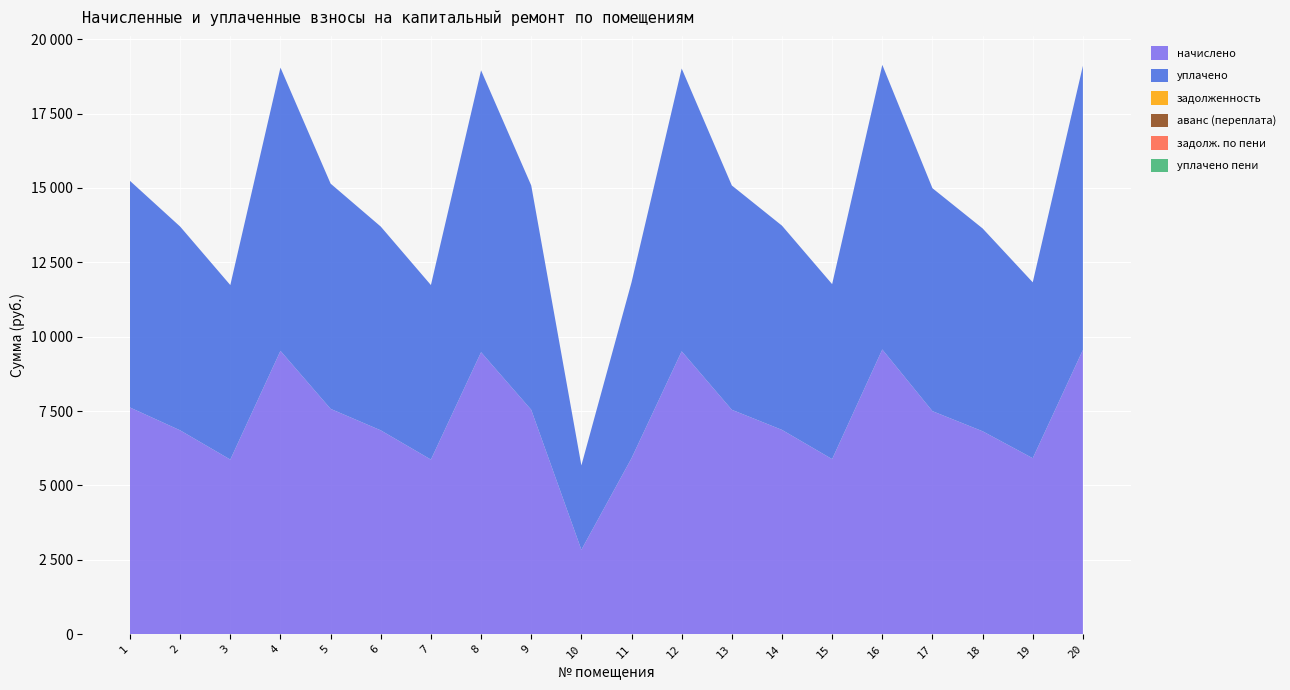

Reading left to right, extract all data points from this chart.

начислено: 1=7618.6	2=6850.6	3=5867.5	4=9523.2	5=7572.5	6=6850.6	7=5867.5	8=9477.1	9=7541.8	10=2835.2	11=5913.6	12=9507.8	13=7541.8	14=6865.9	15=5882.9	16=9569.3	17=7495.7	18=6819.8	19=5913.6	20=9553.9
уплачено: 1=7618.6	2=6850.6	3=5867.5	4=9523.2	5=7572.5	6=6850.6	7=5867.5	8=9477.1	9=7541.8	10=2835.2	11=5913.6	12=9507.8	13=7541.8	14=6865.9	15=5882.9	16=9569.3	17=7495.7	18=6819.8	19=5913.6	20=9553.9
задолженность: 1=0.0	2=0.0	3=0.0	4=0.0	5=0.0	6=0.0	7=0.0	8=0.0	9=0.0	10=0.0	11=0.0	12=0.0	13=0.0	14=0.0	15=0.0	16=0.0	17=0.0	18=0.0	19=0.0	20=0.0
аванс (переплата): 1=0.0	2=0.0	3=0.0	4=0.0	5=0.0	6=0.0	7=0.0	8=0.0	9=0.0	10=0.0	11=0.0	12=0.0	13=0.0	14=0.0	15=0.0	16=0.0	17=0.0	18=0.0	19=0.0	20=0.0
задолж. по пени: 1=0.0	2=0.0	3=0.0	4=0.0	5=0.0	6=0.0	7=0.0	8=0.0	9=0.0	10=0.0	11=0.0	12=0.0	13=0.0	14=0.0	15=0.0	16=0.0	17=0.0	18=0.0	19=0.0	20=0.0
уплачено пени: 1=0.0	2=0.0	3=0.0	4=0.0	5=0.0	6=0.0	7=0.0	8=0.0	9=0.0	10=0.0	11=0.0	12=0.0	13=0.0	14=0.0	15=0.0	16=0.0	17=0.0	18=0.0	19=0.0	20=0.0